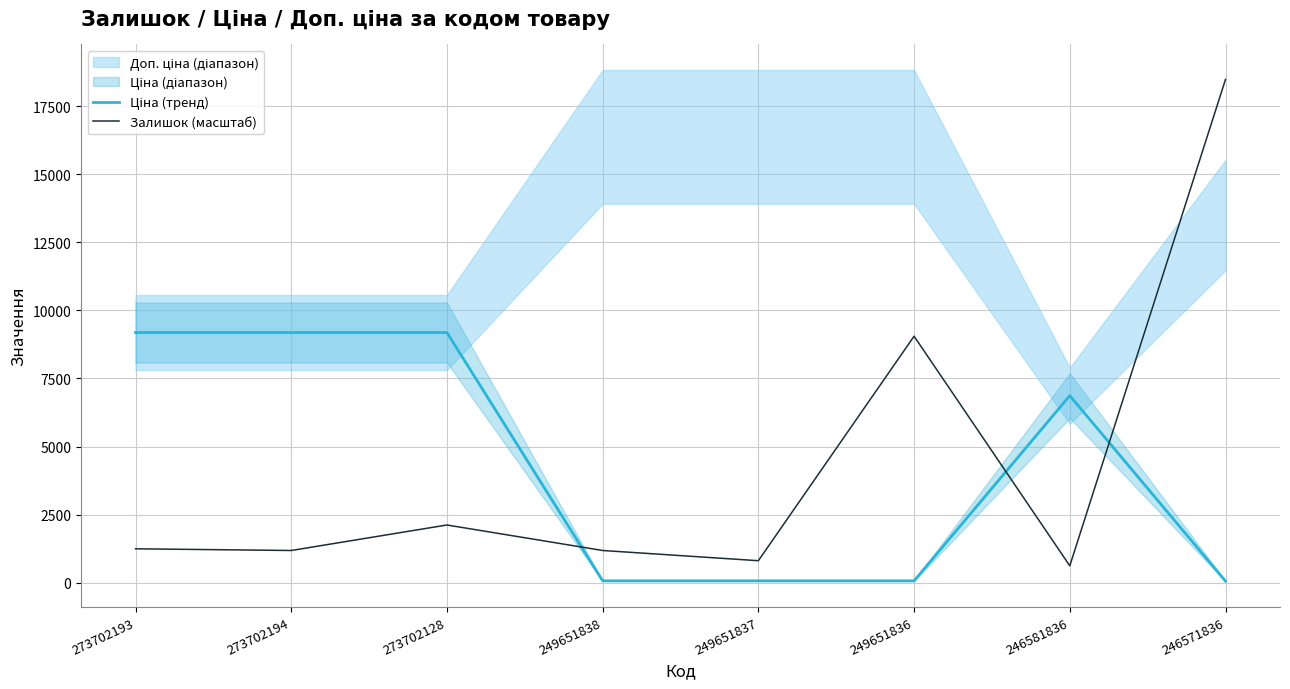

What is the difference between the maximum and minimum values in the Ціна (тренд) series?

9125.9